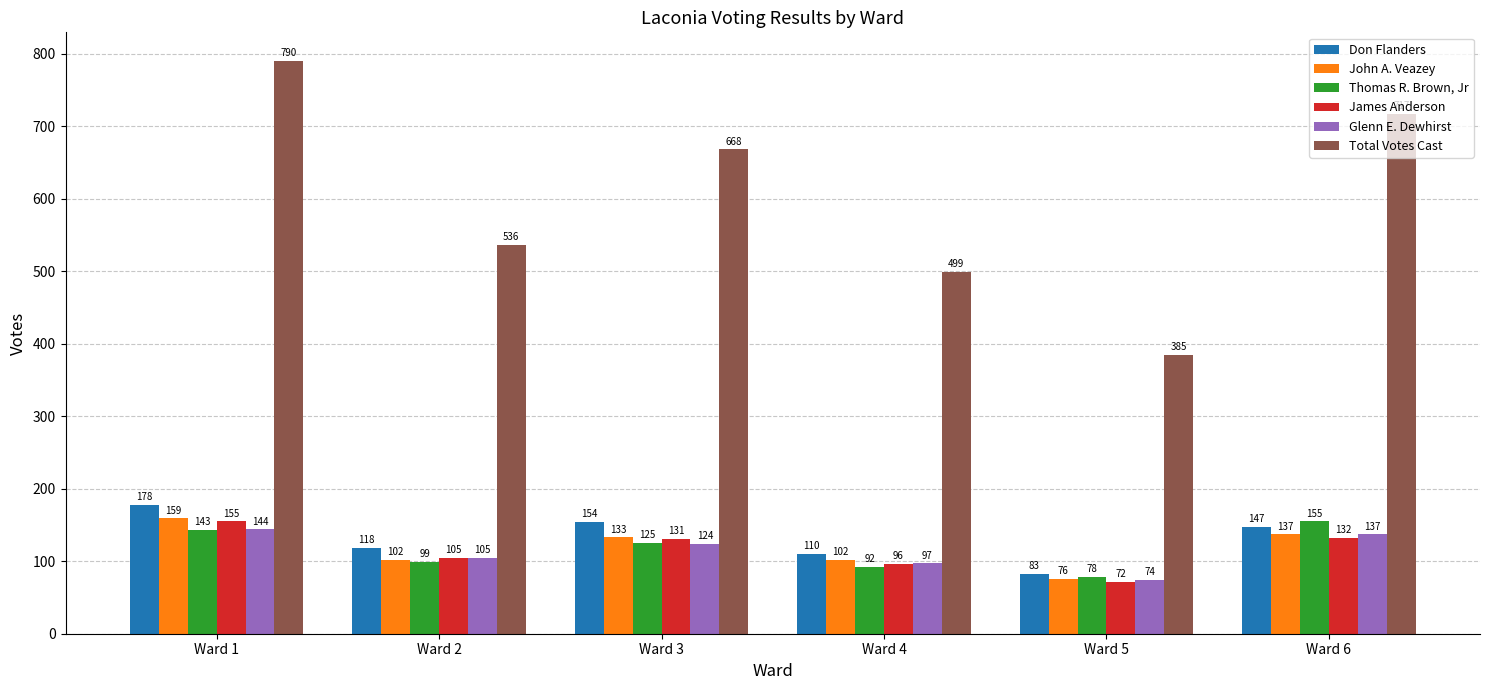

The value of Total Votes Cast at Ward 4 is 499. True or false?

True